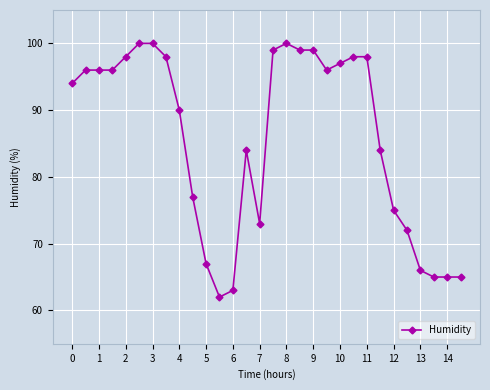

True or false: the data has more than 0 interior local peaks.

True